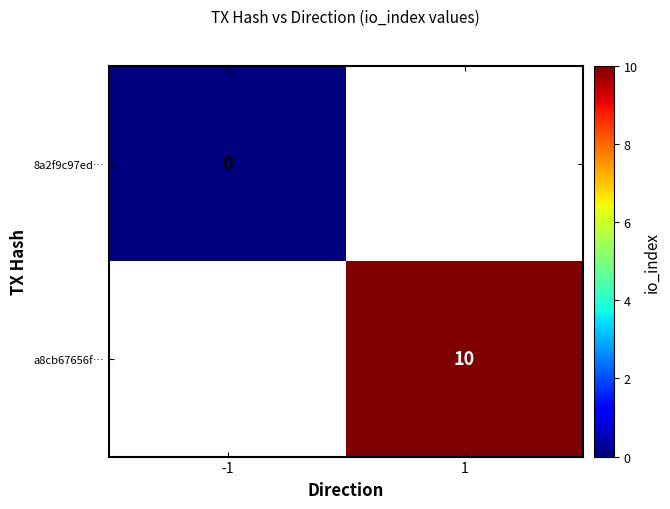

At which category does the chart reach its peak across all series?

1